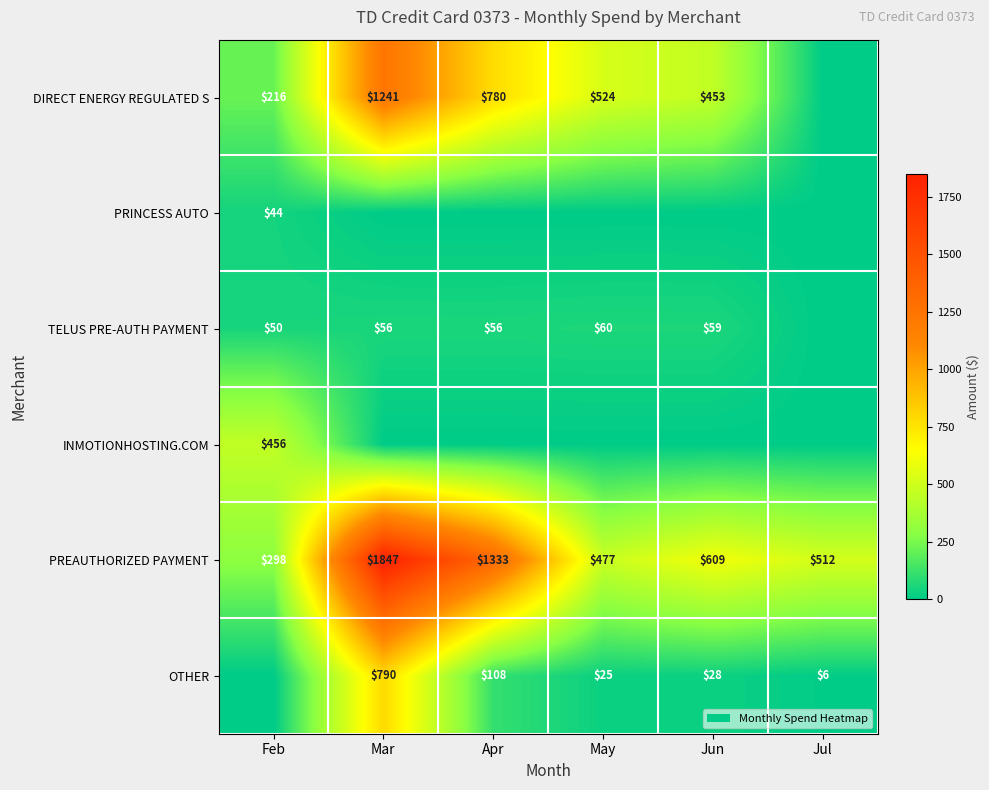

The value of OTHER at May is 40. True or false?

False